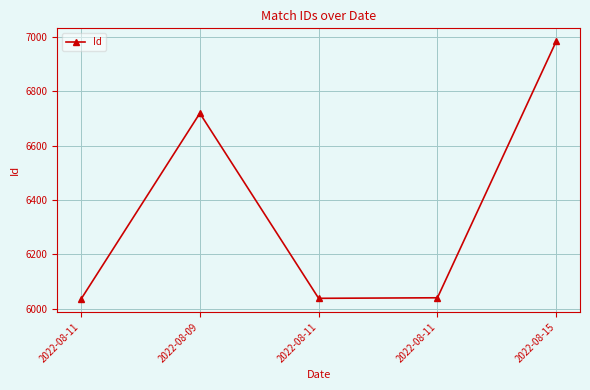

How many data points are less than 6040?

2